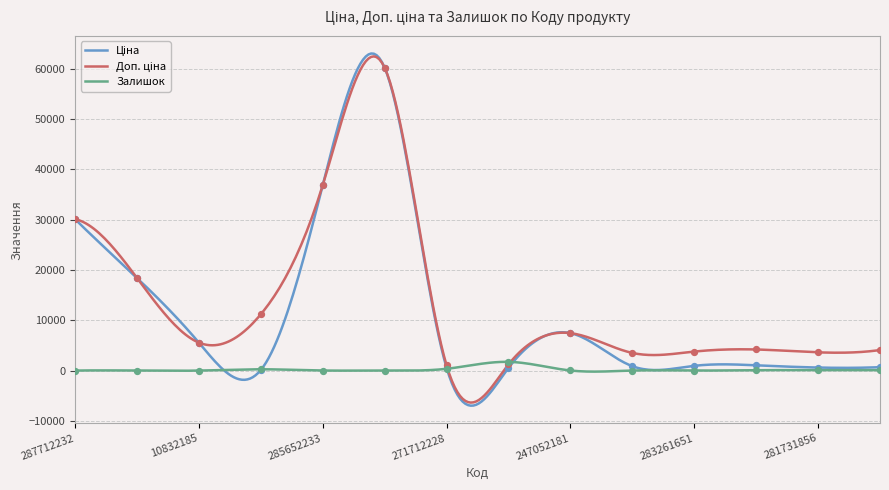

What is the minimum value shown in the chart?

-6976.5